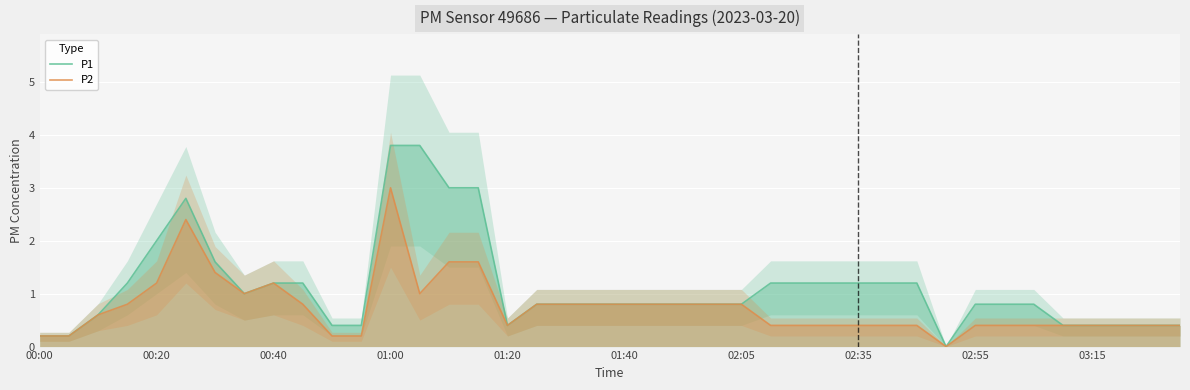

Which category has the highest value in the P2 series?

01:00